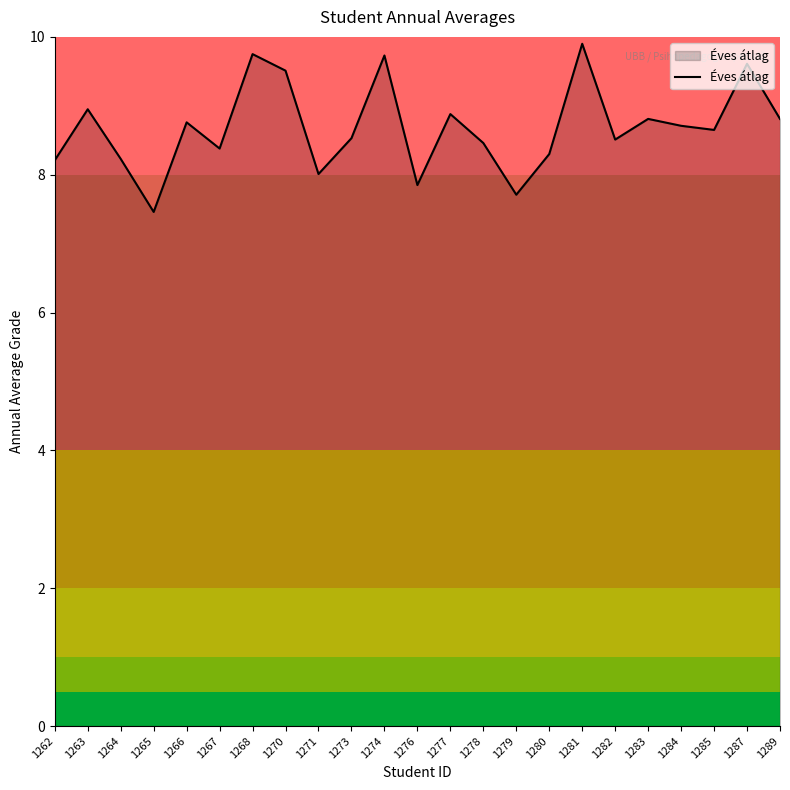

How many lines are shown in the chart?

1